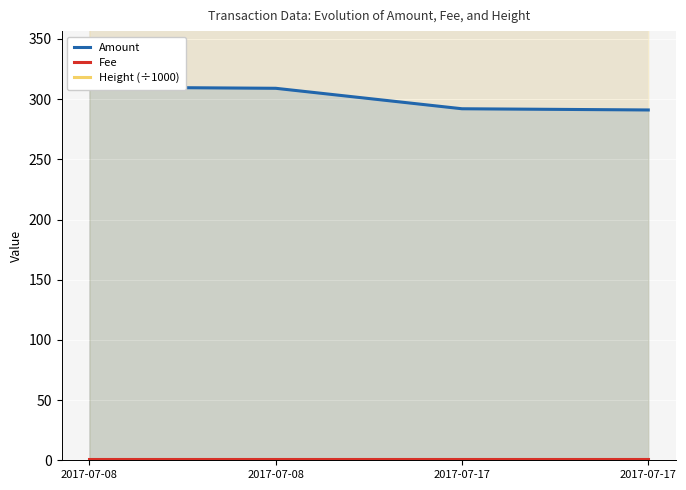

Reading right to left, list all the values displayed in this chart.

Amount: 291.0	292.0	309.0	310.0
Fee: 1.0	1.0	1.0	1.0
Height (÷1000): 382.7	382.7	379.5	379.4